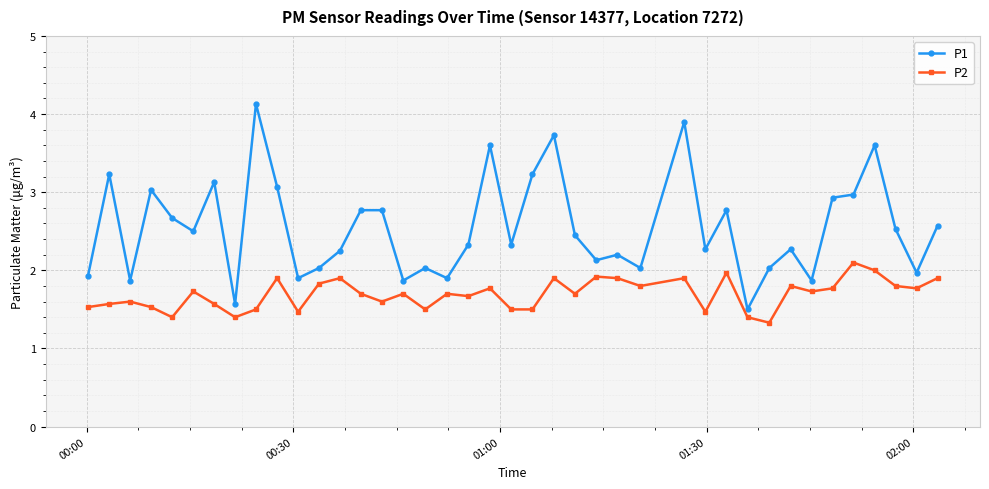

True or false: P1 and P2 intersect in this chart.

False